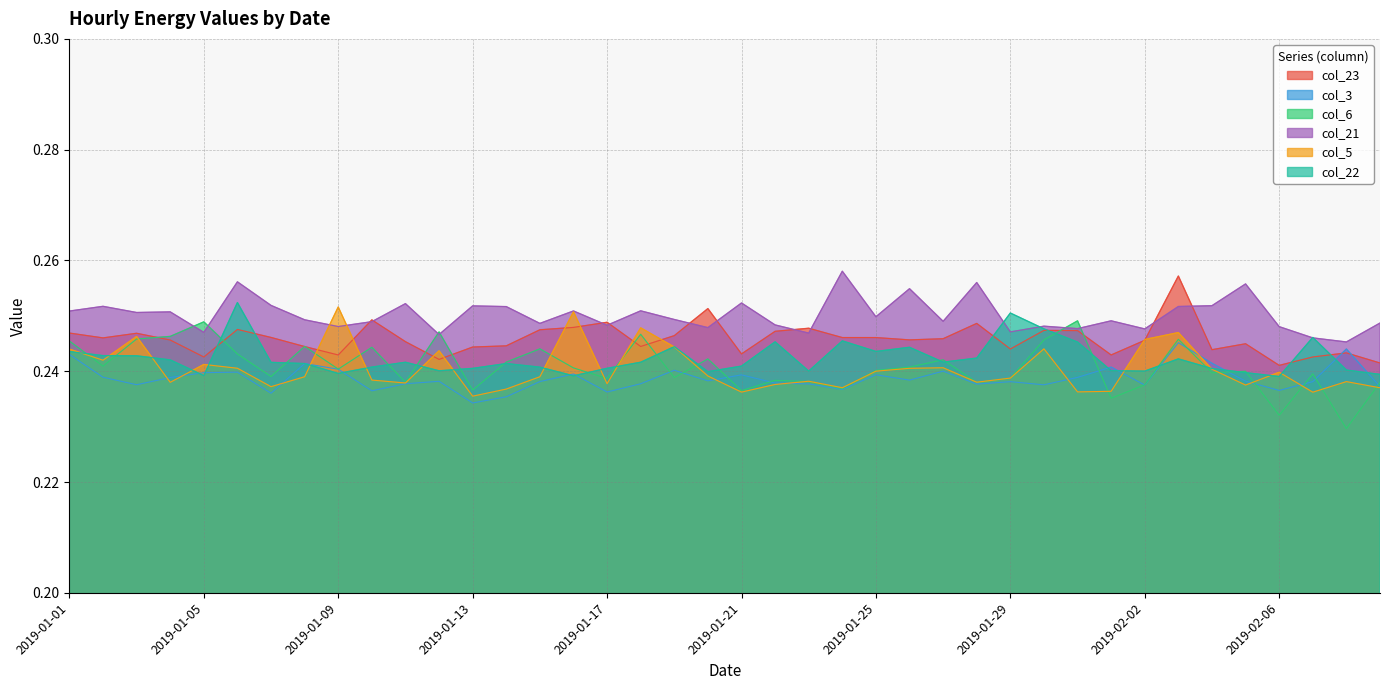

At 2019-02-08, list the series in order from largest to smallest.

col_21, col_3, col_23, col_22, col_5, col_6